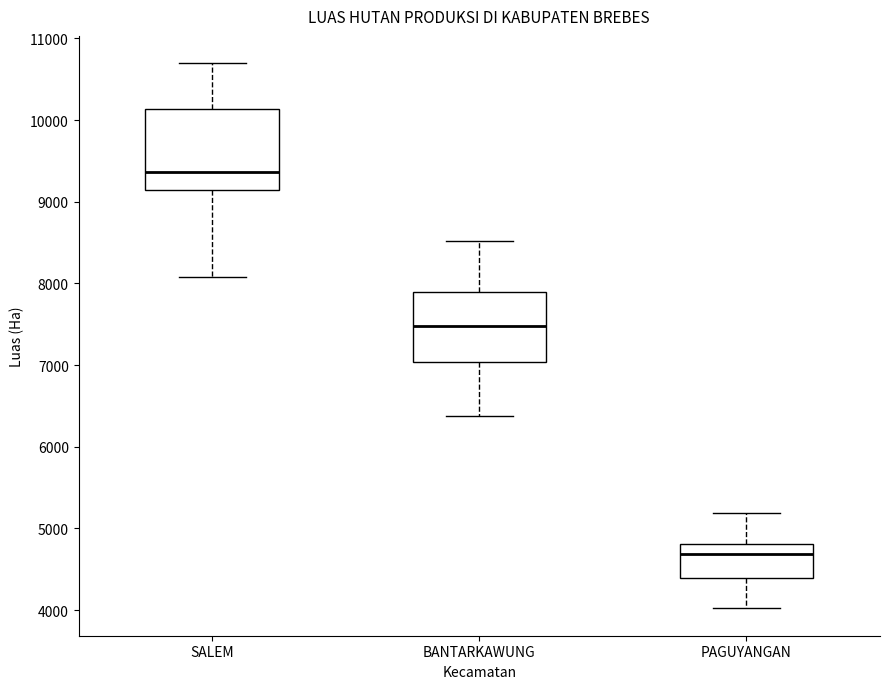

Reading left to right, read every box against the y-axis: the position of its median line, the range the box covers, and the ends of its whiskers. The values are not printed on the chart, so give them approximately, as read against the axis.

SALEM: median 9400, box 9100 to 10100, whiskers 8100 to 10700
BANTARKAWUNG: median 7500, box 7000 to 7900, whiskers 6400 to 8500
PAGUYANGAN: median 4700, box 4400 to 4800, whiskers 4000 to 5200